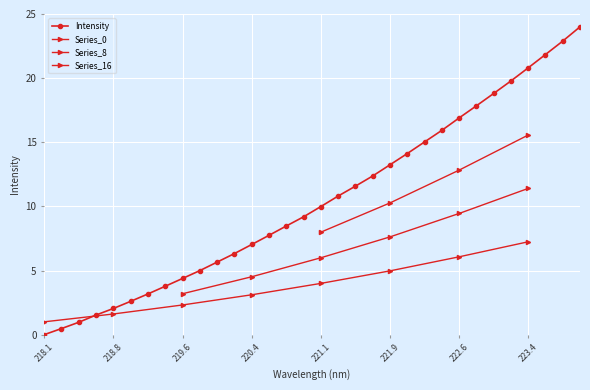

Is it true that Intensity equals -8.0 at 218.1?

False